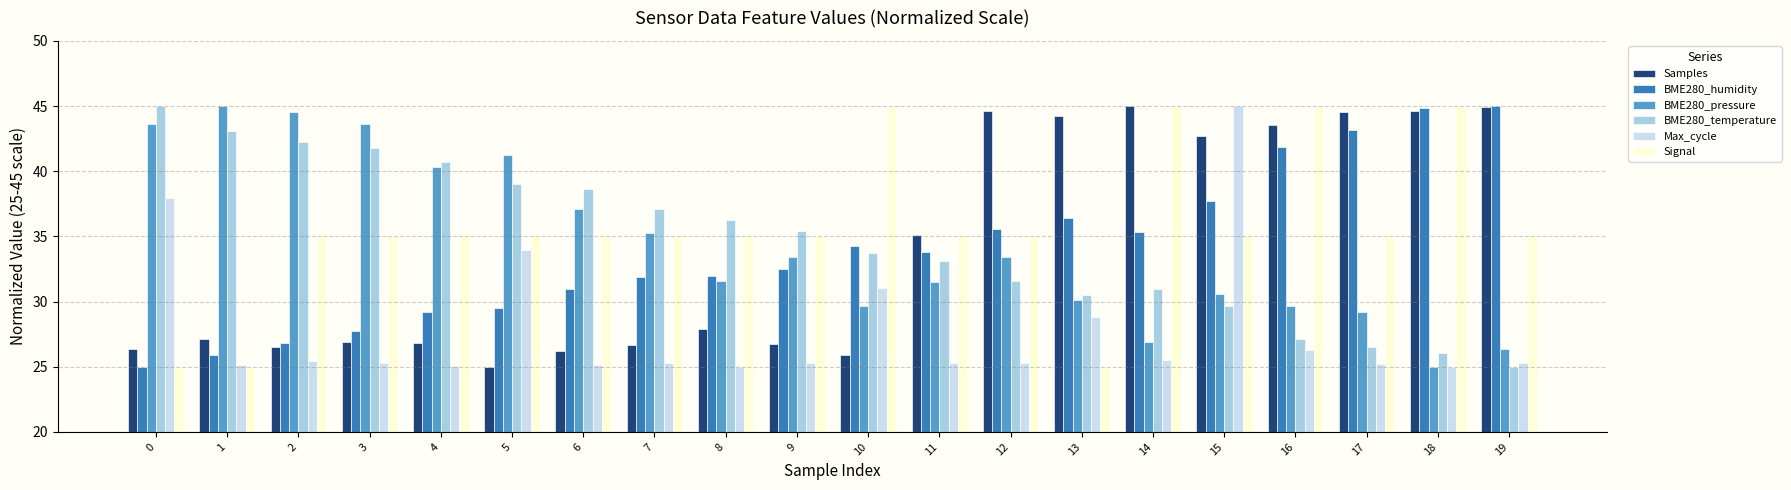

What is the sum of the BME280_temperature values at 9 and 17?

61.9